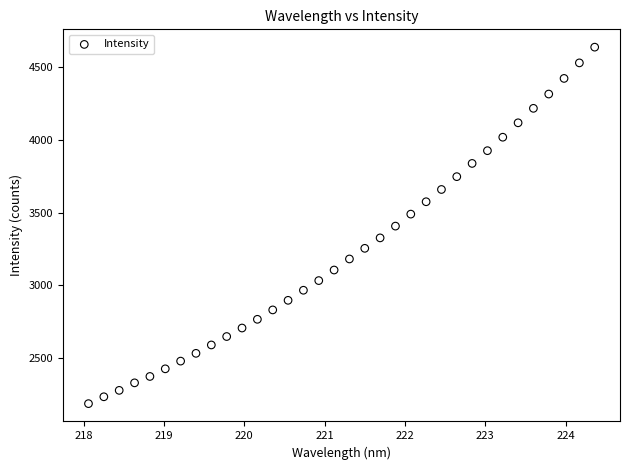

What is the range of X values (max minus min)?

6.3